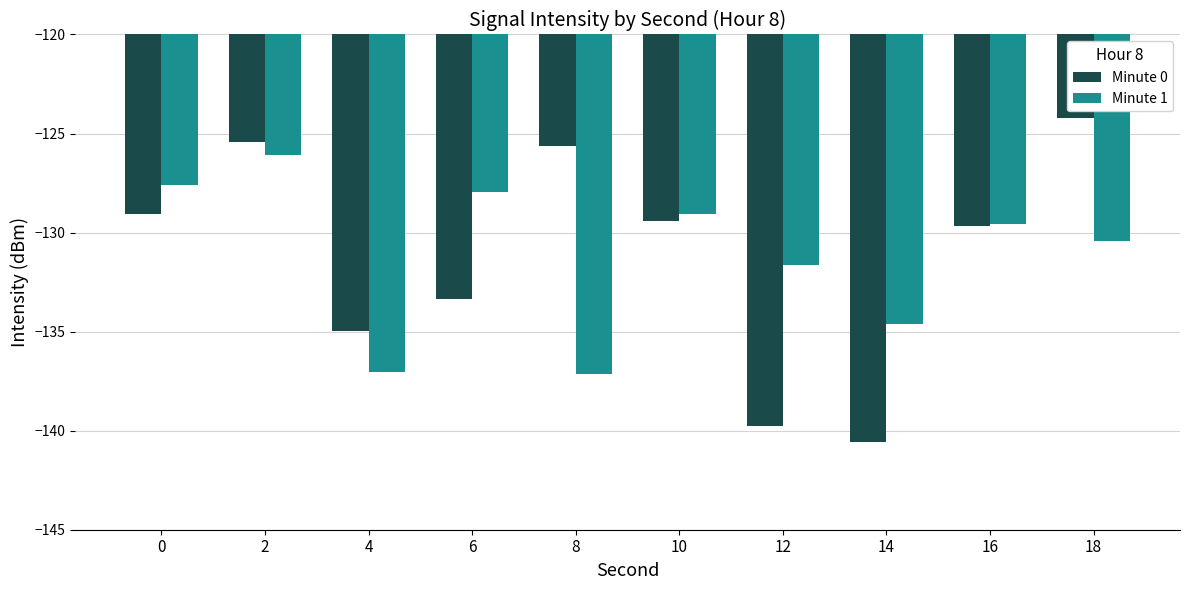

The value of Minute 0 at 16 is -129.7. True or false?

True